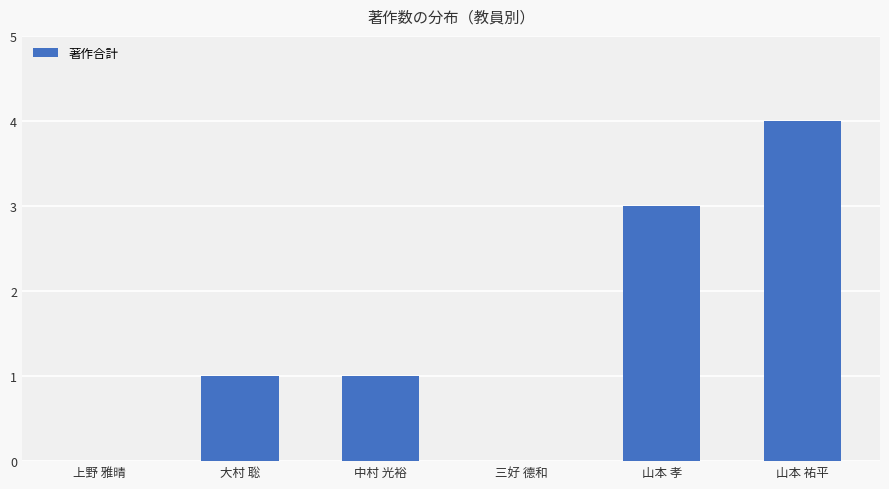

Which category has the highest value across all series?

山本 祐平